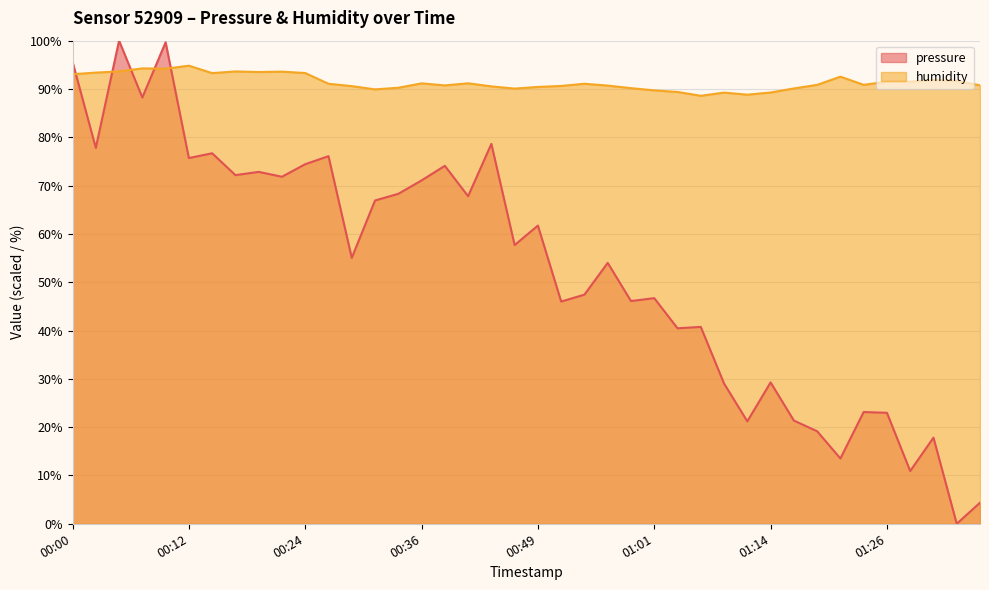

Reading right to left, transcribe all the data shown in this chart.

pressure: 4.4	0.0	17.8	10.9	23.0	23.1	13.5	19.2	21.4	29.3	21.2	29.0	40.7	40.5	46.7	46.1	54.0	47.4	46.0	61.7	57.7	78.6	67.8	74.1	71.1	68.3	66.9	55.0	76.1	74.4	71.8	72.8	72.2	76.7	75.7	99.7	88.2	100.0	77.8	95.6
humidity: 90.8	91.7	91.8	91.5	91.5	90.9	92.5	90.8	90.1	89.3	88.8	89.2	88.6	89.4	89.7	90.2	90.7	91.1	90.6	90.4	90.1	90.5	91.2	90.7	91.2	90.2	89.9	90.6	91.1	93.3	93.6	93.5	93.6	93.3	94.8	94.2	94.3	93.6	93.4	93.0